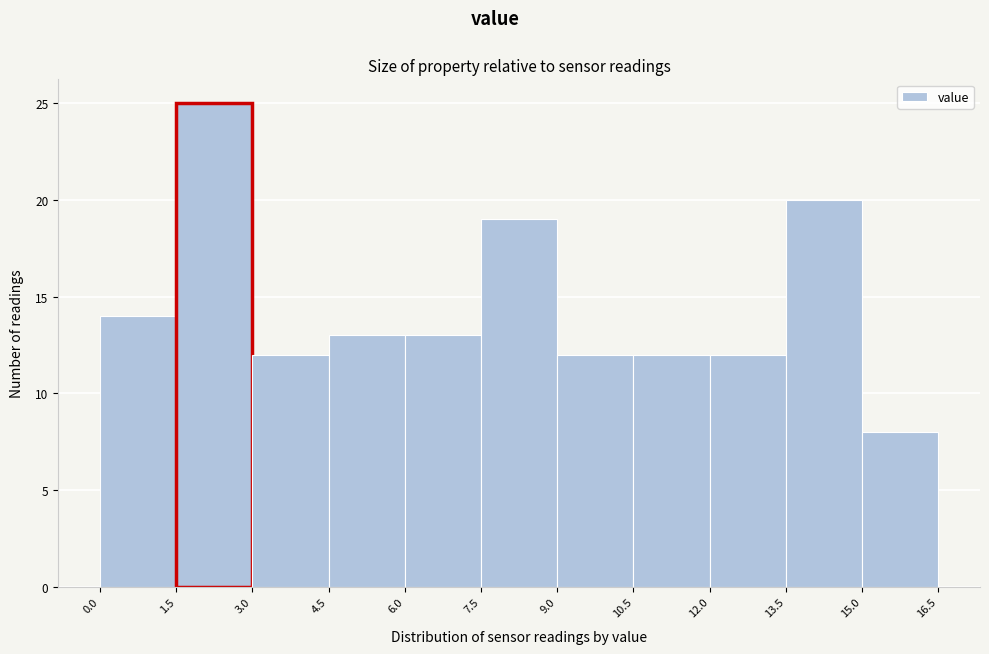

Reading left to right, transcribe this chart: for each bar, give the range it covers on the x-axis and its height. The values are not printed on the chart, so give them approximately, as read against the axis.

0.0 to 1.5: 14
1.5 to 3.0: 25
3.0 to 4.5: 12
4.5 to 6.0: 13
6.0 to 7.5: 13
7.5 to 9.0: 19
9.0 to 10.5: 12
10.5 to 12.0: 12
12.0 to 13.5: 12
13.5 to 15.0: 20
15.0 to 16.5: 8